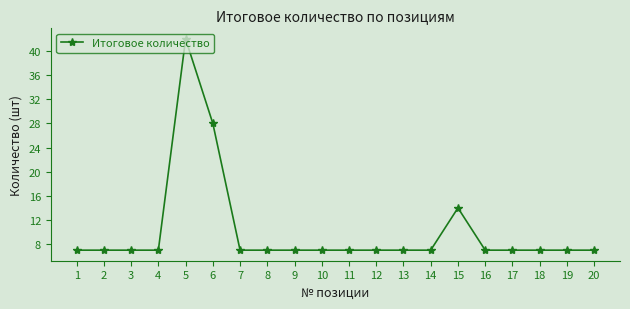

How many data points does each series have?

20